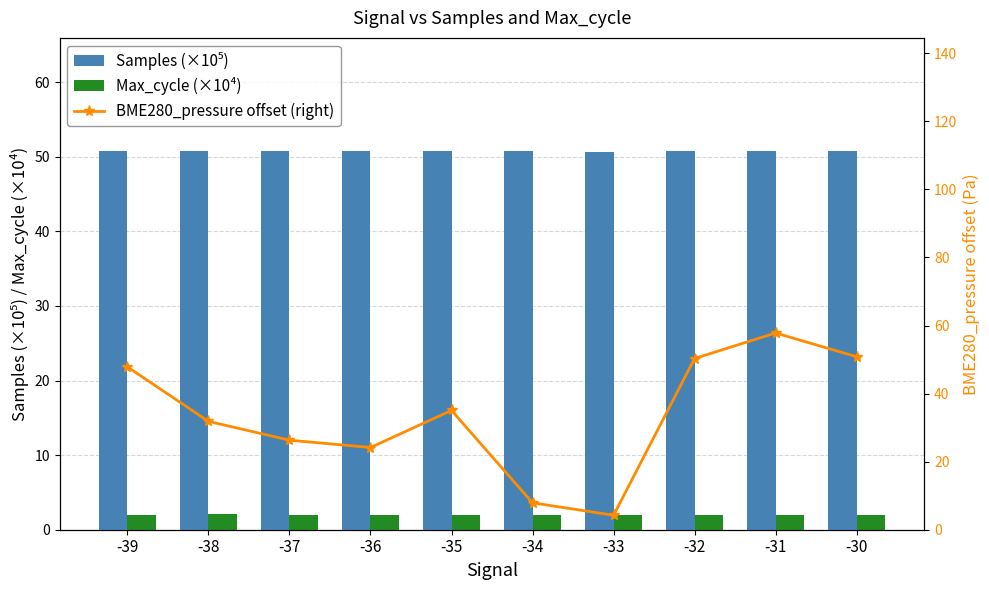

Reading left to right, list all the values displayed in this chart.

Samples (×10⁵): 50.7	50.7	50.7	50.7	50.7	50.7	50.7	50.7	50.7	50.7
Max_cycle (×10⁴): 2.0	2.0	2.0	2.0	2.0	2.0	2.0	2.0	2.0	2.0
BME280_pressure offset (right): 47.8	31.8	26.3	24.2	35.1	7.9	4.2	50.3	57.8	50.8